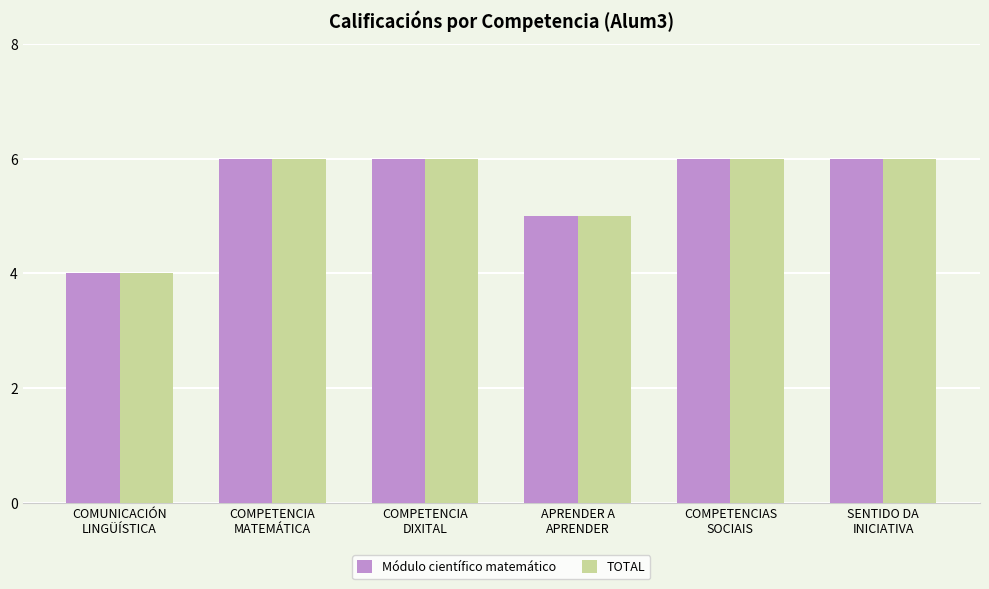

What is the average value of the Módulo científico matemático series?

6